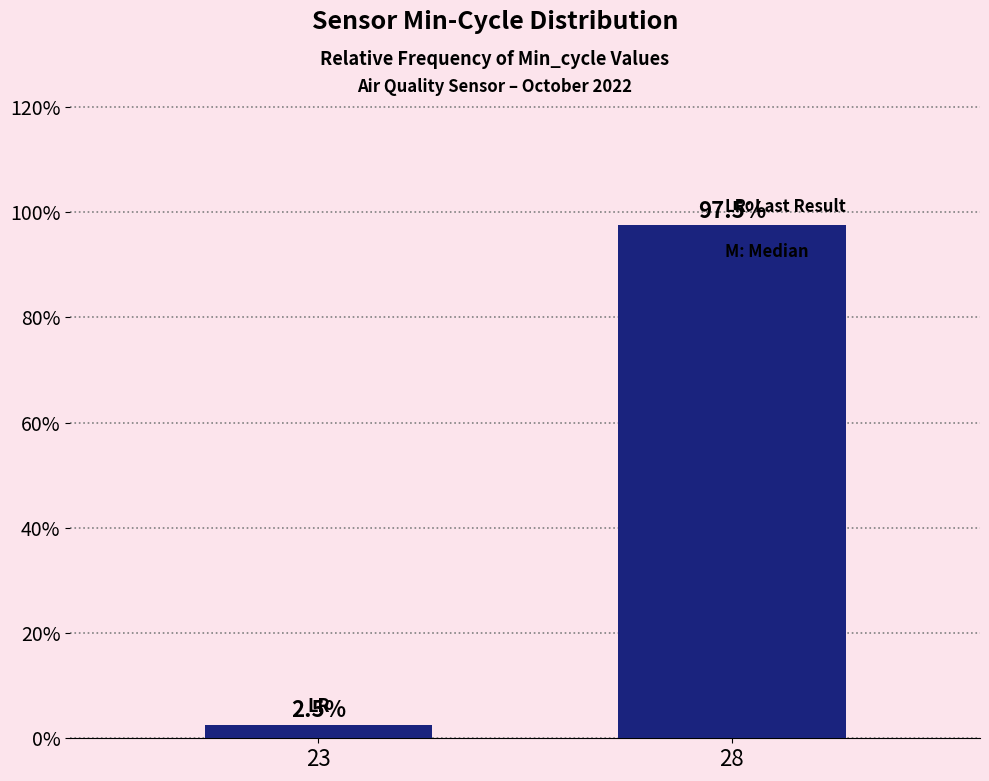

The value at 28 is 97.5. True or false?

True